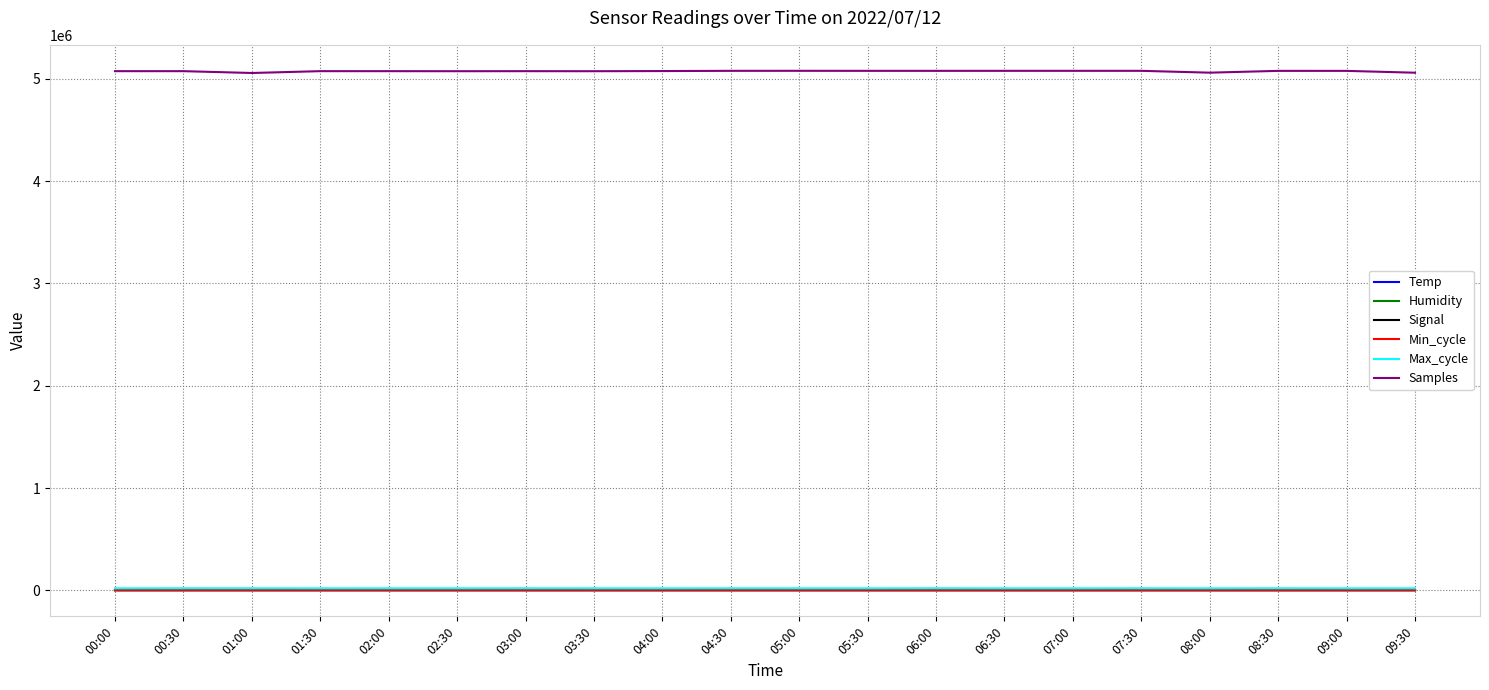

True or false: Humidity and Temp intersect in this chart.

False